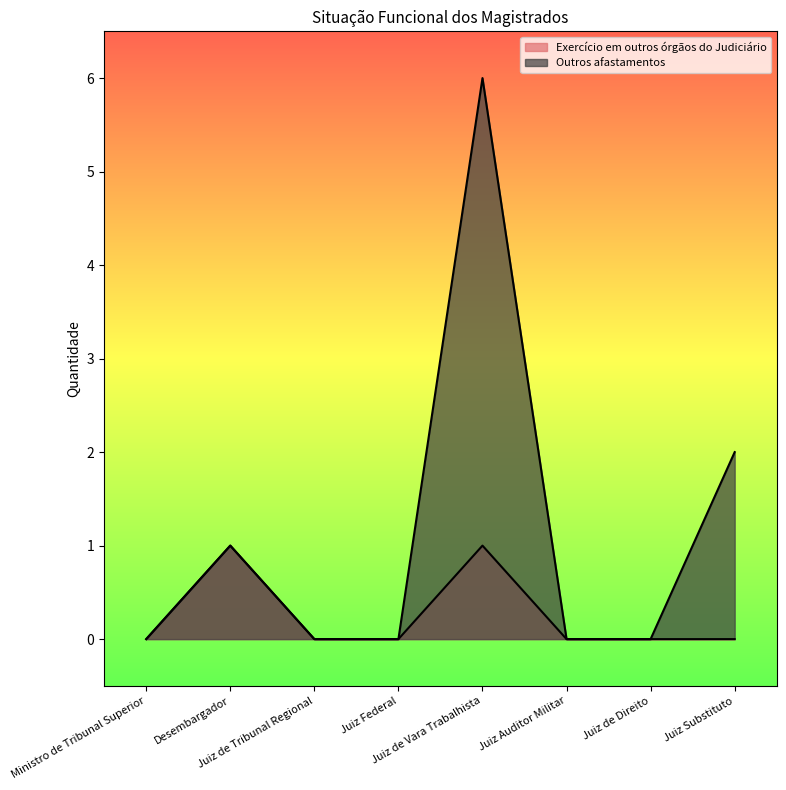

Read the Outros afastamentos value at Desembargador.

1